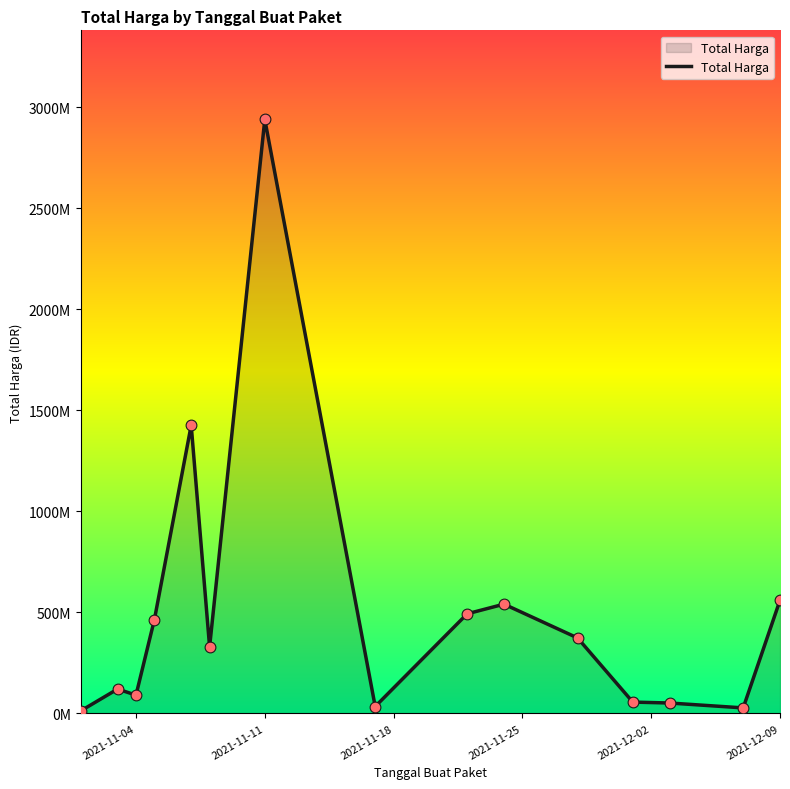

Is this an area chart (filled region under the line)?

Yes